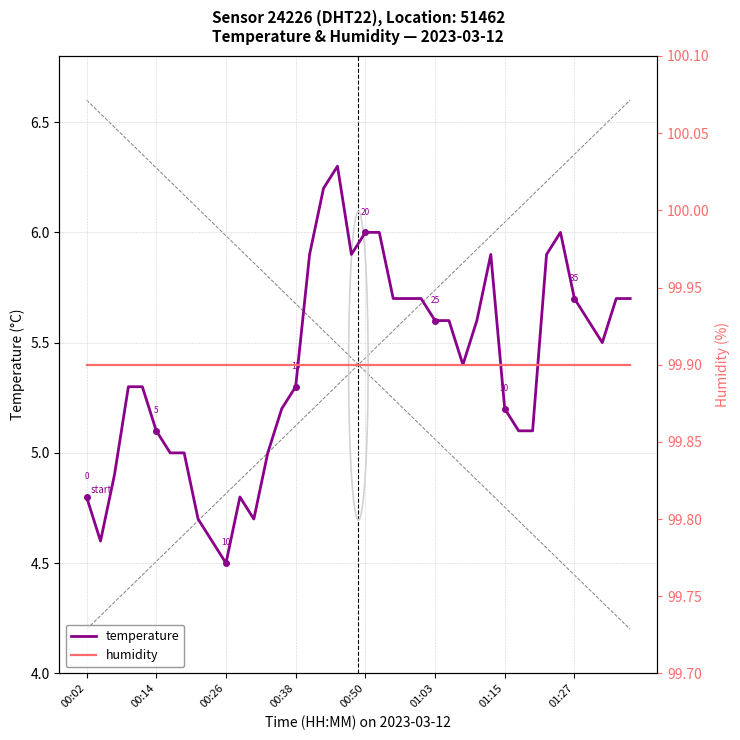

What value does the temperature series have at 19?

5.9